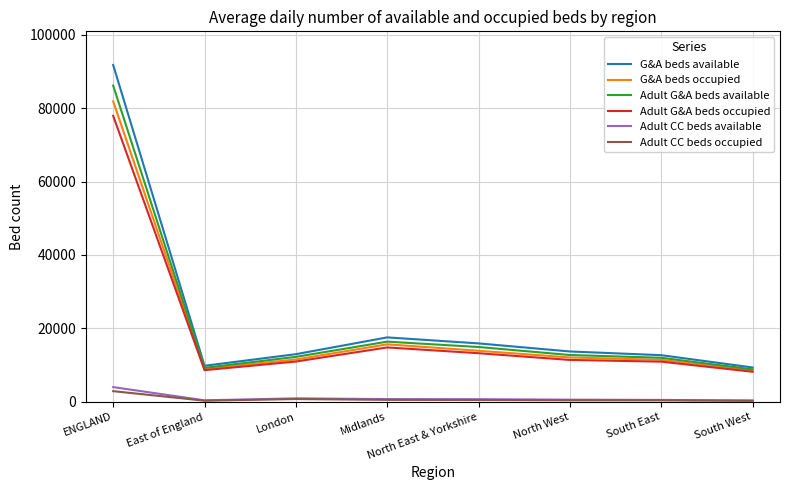

At which category is the sum across all series the highest?

ENGLAND